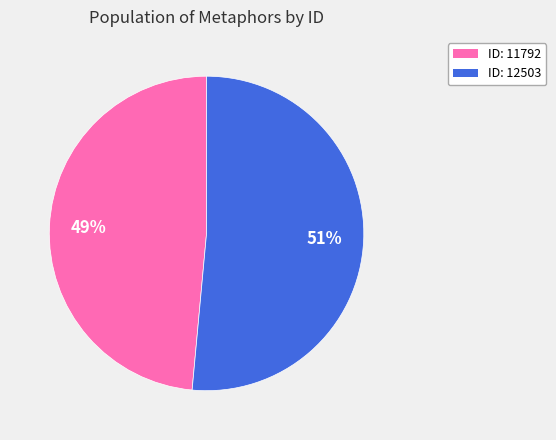

Is there any slice that represents more than half of the pie?

Yes